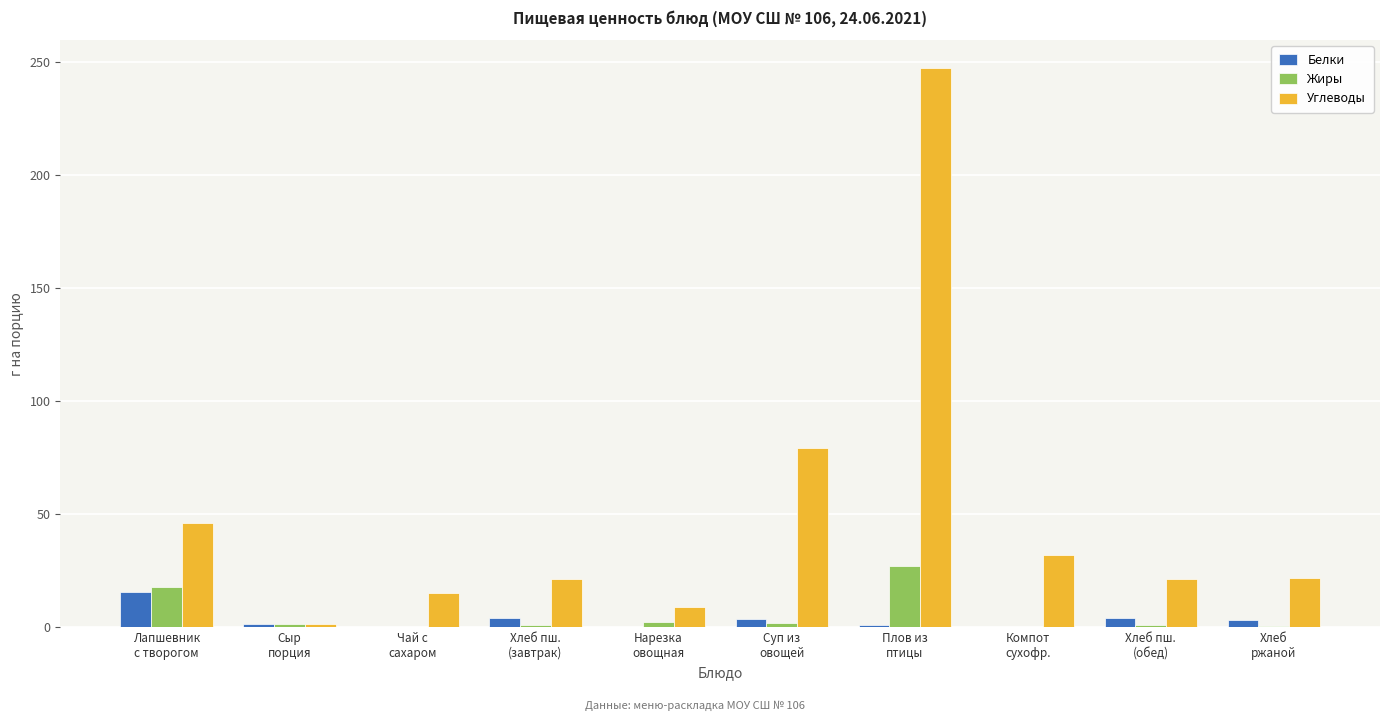

Is it true that Жиры equals 0.9 at Хлеб пш.
(завтрак)?

True